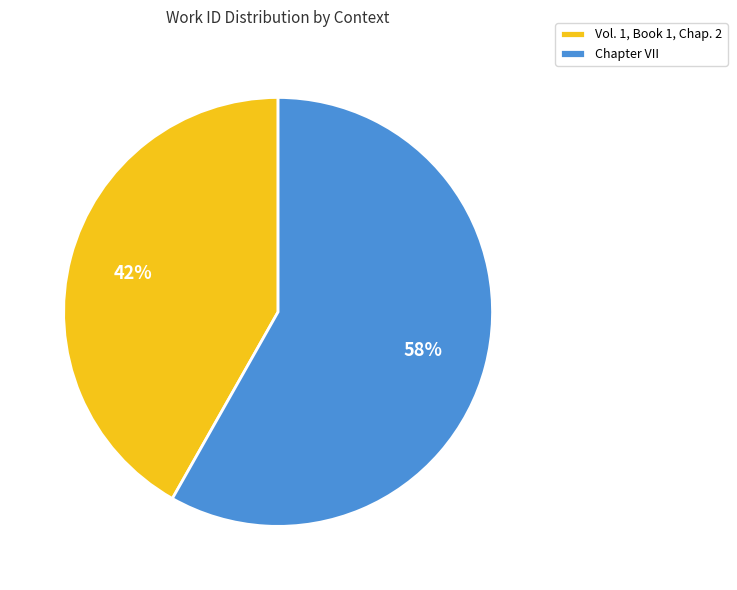

What percentage is the Vol. 1, Book 1, Chap. 2 slice, to the nearest percent?

42%